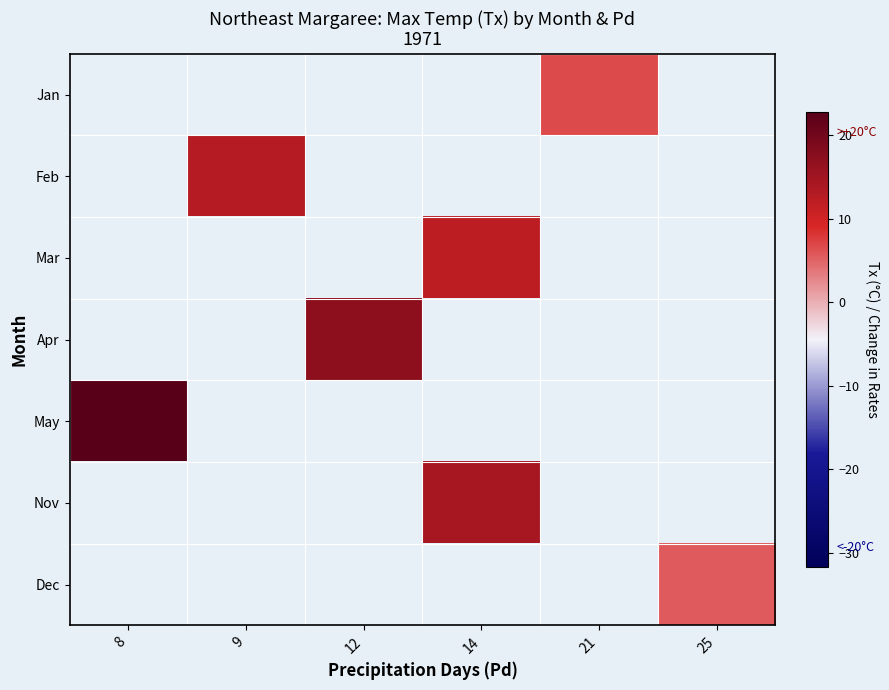

Which has a higher value, 25 or 21?

21